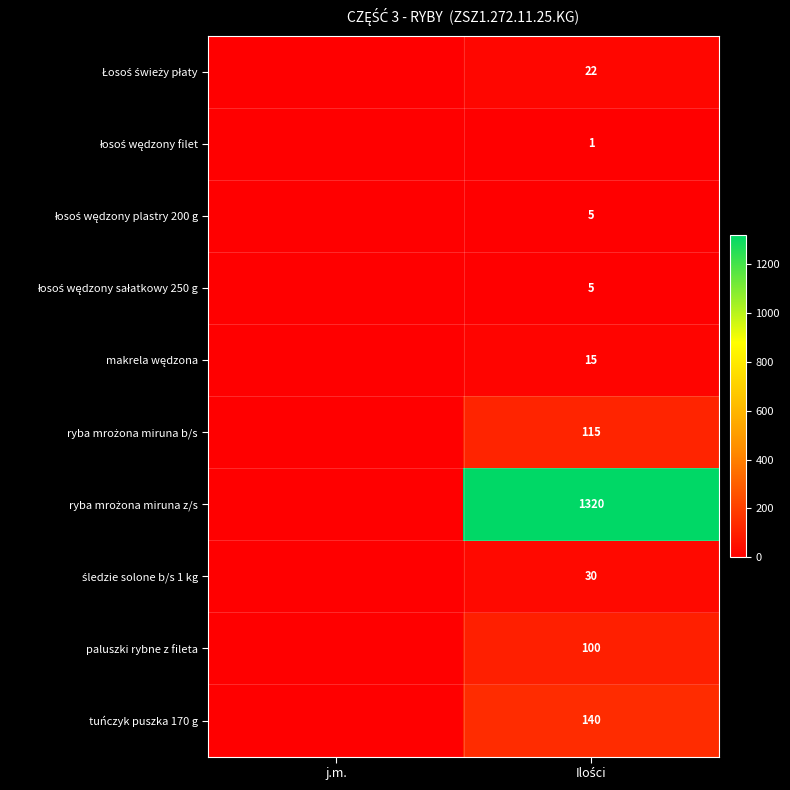

At how many categories does at least one series exceed 1018?

1